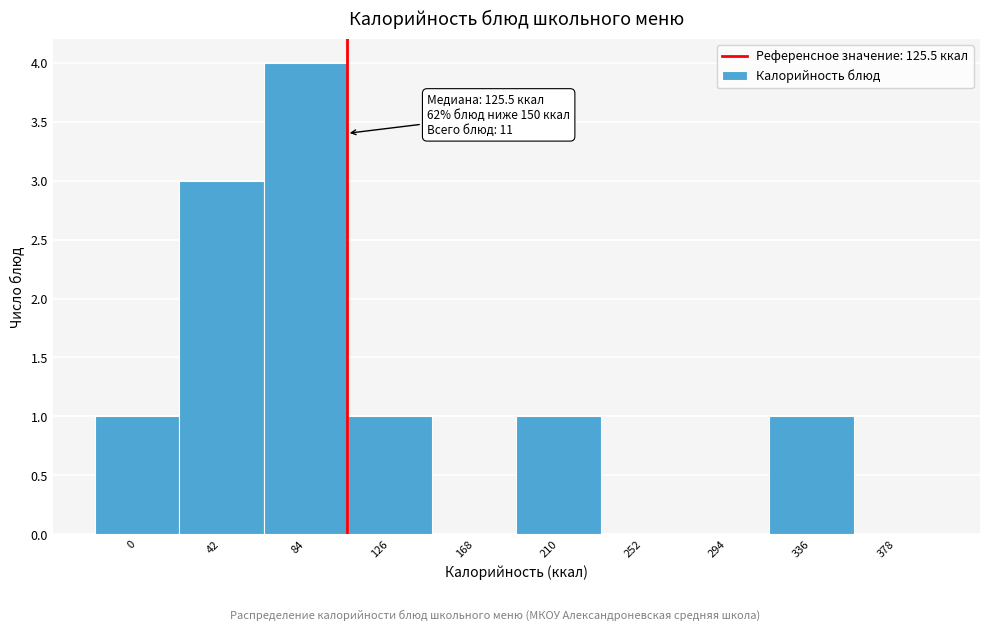

Reading left to right, extract all data points from this chart.

0=1	42=3	84=4	126=1	168=0	210=1	252=0	294=0	336=1	378=0